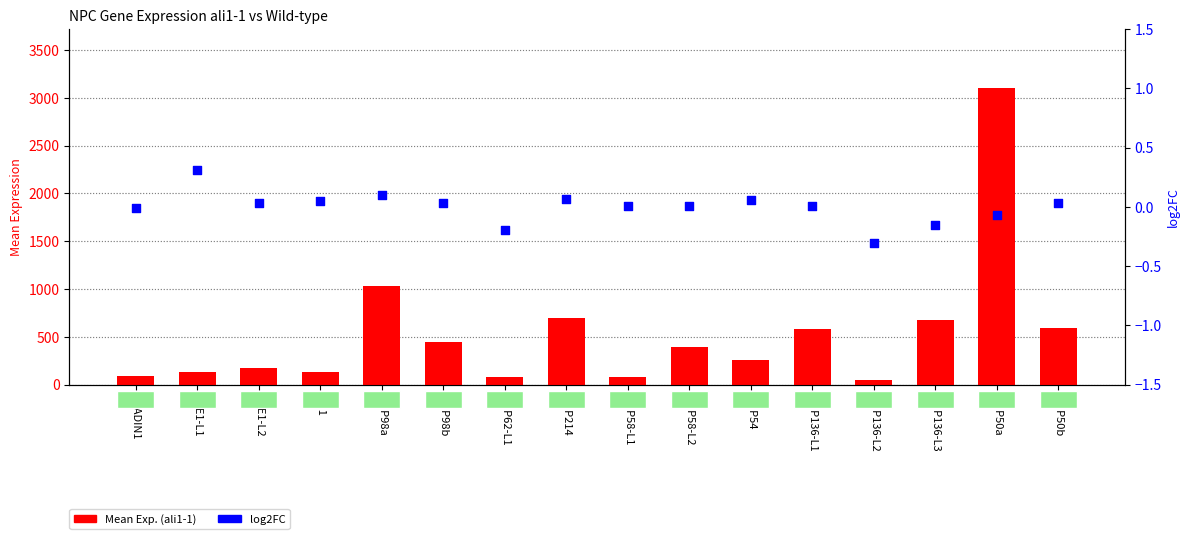

Is the value of log2FC at NUP98b greater than the value of Mean Exp. (ali1-1) at RAE1-L2?

No